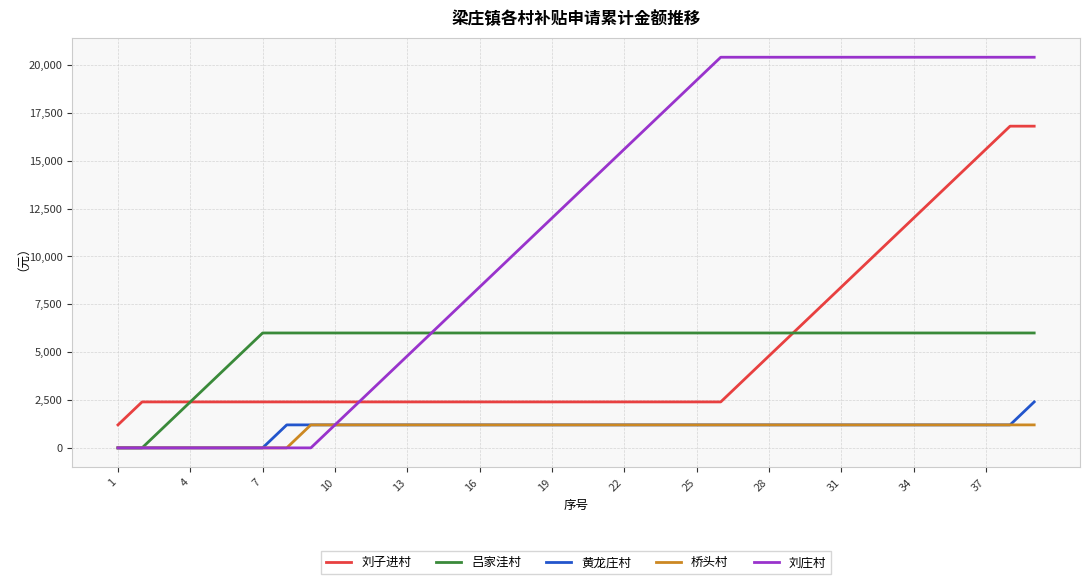

Which series has the widest spread of values?

刘庄村